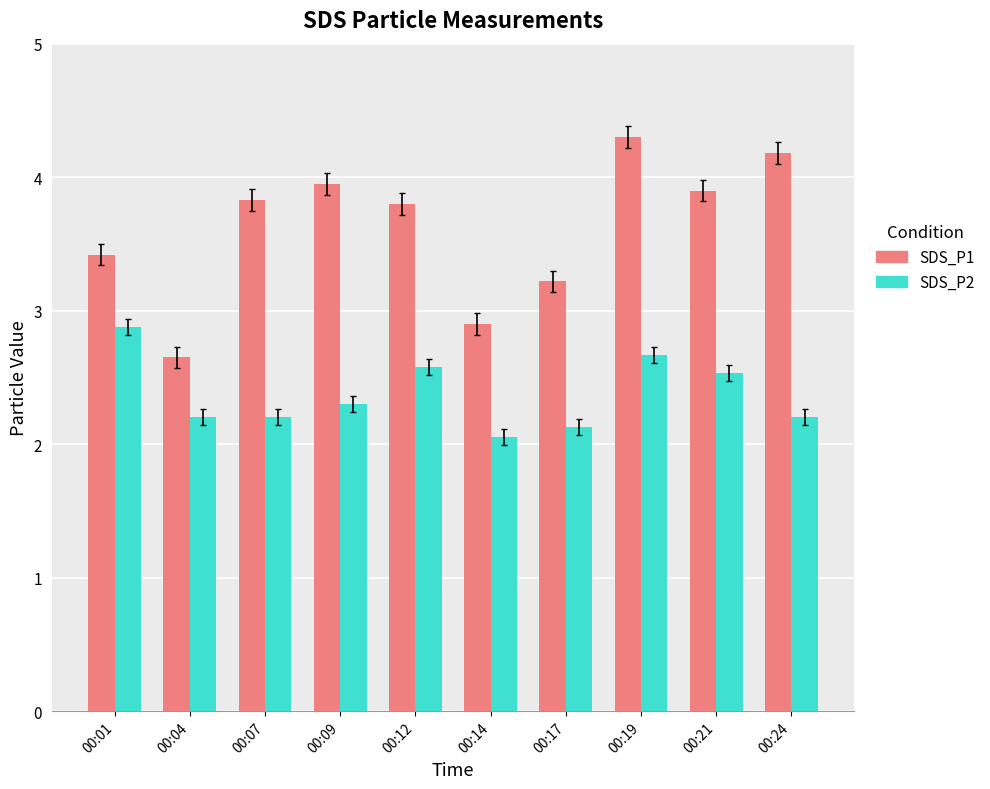

What value does the SDS_P1 series have at 00:17?

3.2